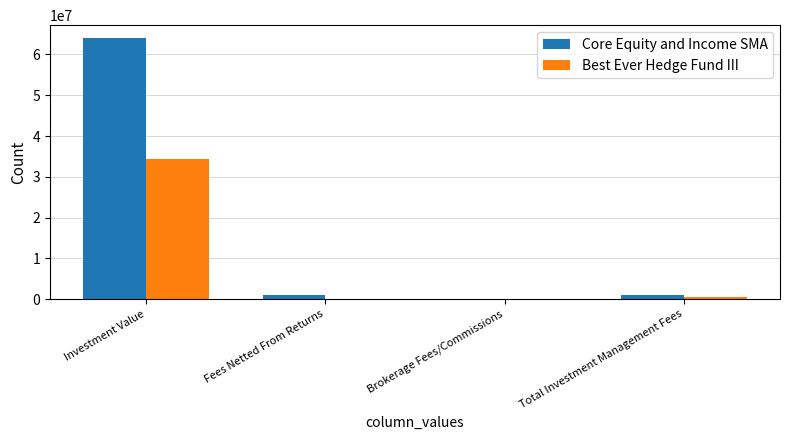

Reading left to right, transcribe all the data shown in this chart.

Core Equity and Income SMA: Investment Value=63992375	Fees Netted From Returns=998281	Brokerage Fees/Commissions=9472	Total Investment Management Fees=998281
Best Ever Hedge Fund III: Investment Value=34297659	Fees Netted From Returns=0	Brokerage Fees/Commissions=0	Total Investment Management Fees=490456